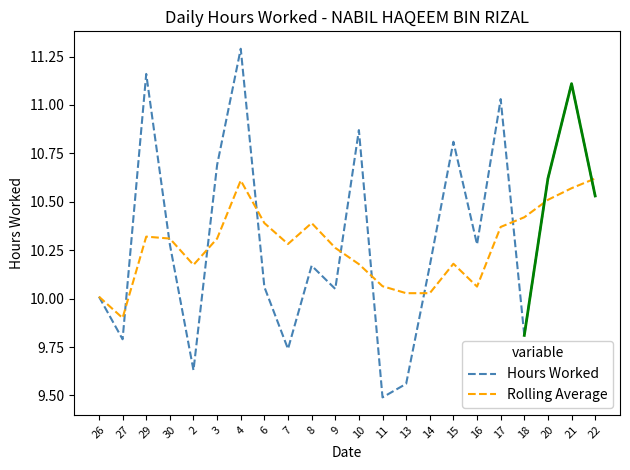

Which series has the largest range (max minus min)?

Hours Worked